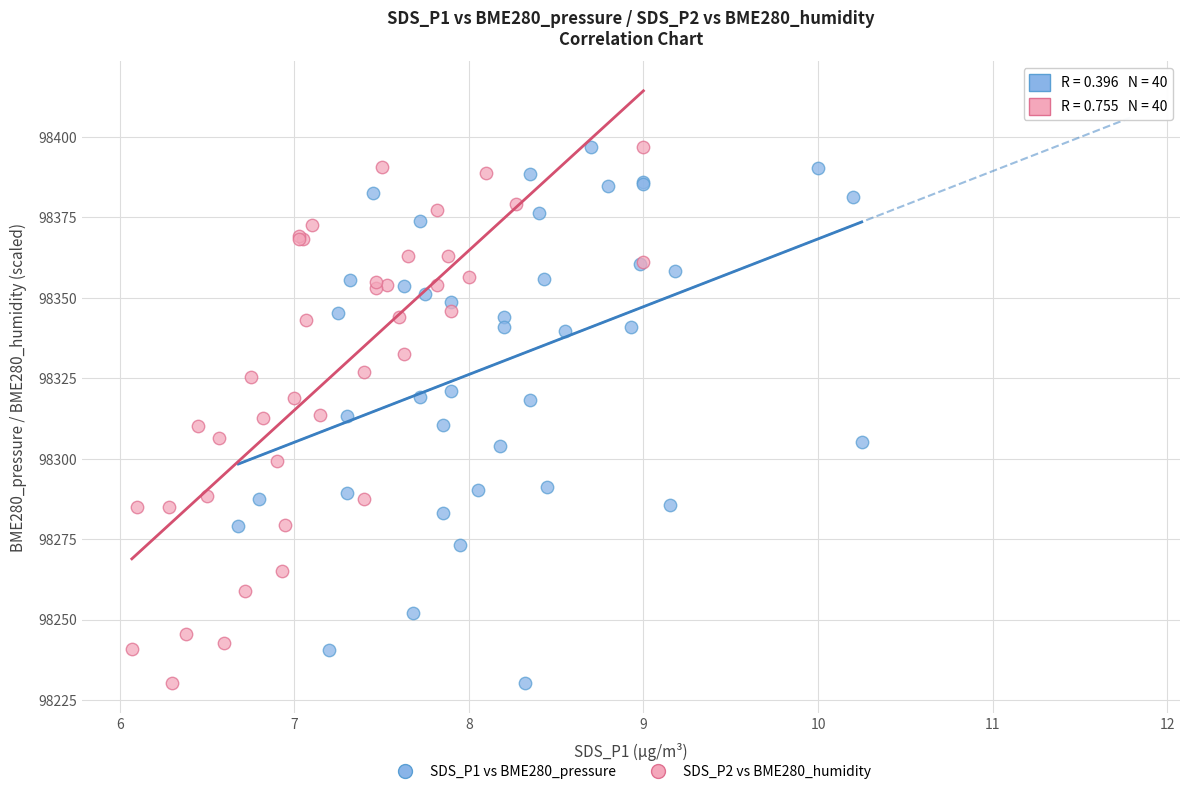

What are all the series names shown in the legend?

SDS_P1 vs BME280_pressure, SDS_P2 vs BME280_humidity